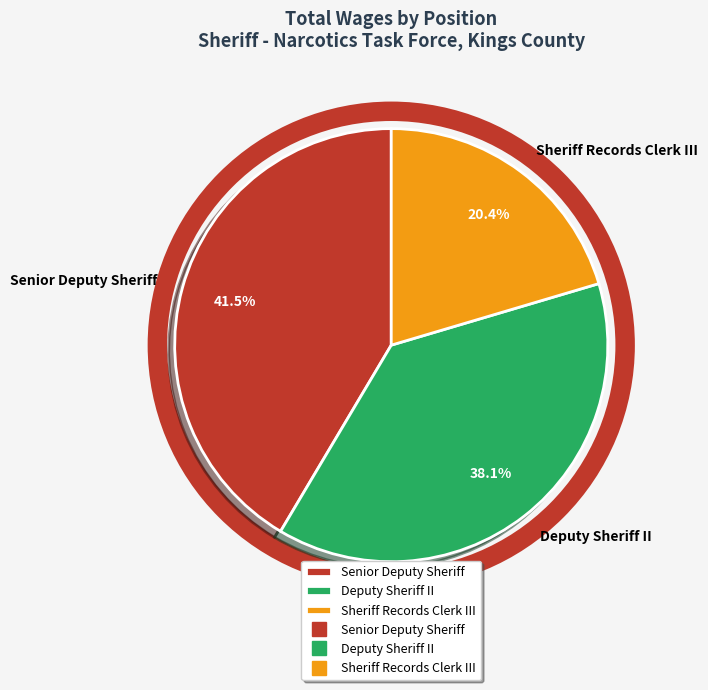

How many segments does this pie chart have?

3